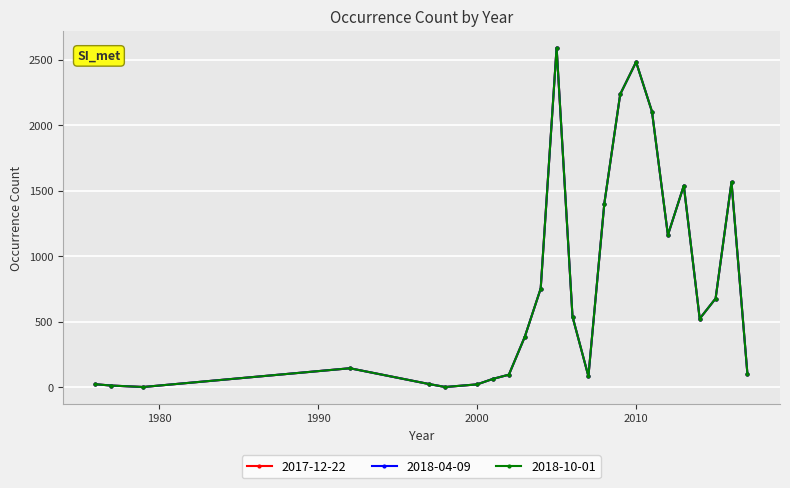

Reading right to left, list all the values displayed in this chart.

2017-12-22: 104	1566	678	524	1539	1162	2103	2482	2236	1401	85	540	2591	754	386	97	65	23	3	25	146	3	14	24
2018-04-09: 104	1566	678	524	1539	1162	2103	2482	2236	1401	85	540	2591	754	386	97	65	23	3	25	146	3	14	24
2018-10-01: 104	1566	678	524	1539	1162	2103	2482	2236	1401	85	540	2591	754	386	97	65	23	3	25	146	3	14	24